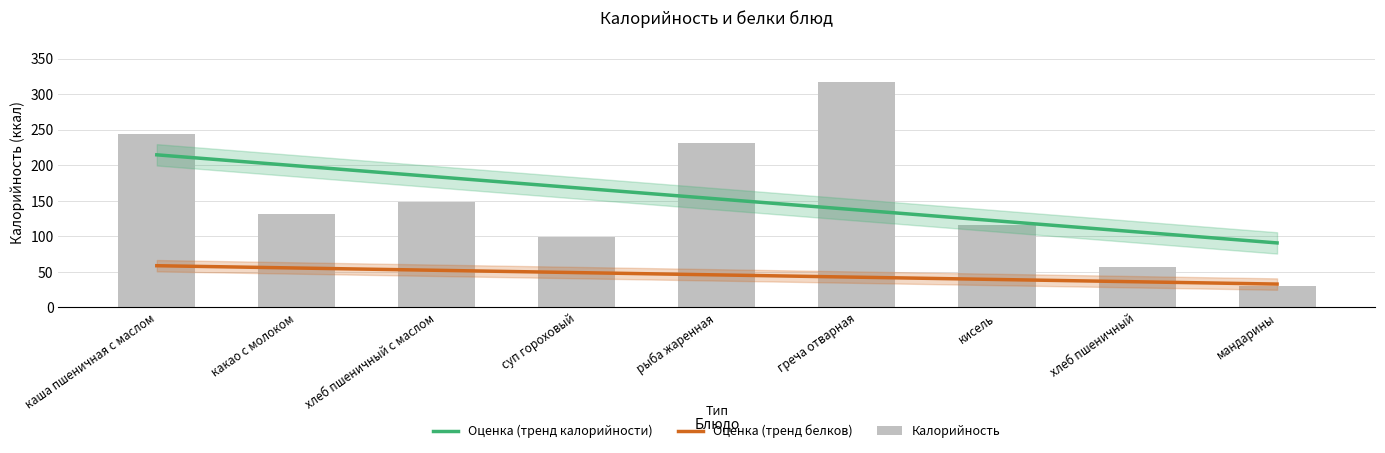

Between кисель and мандарины, which is larger?

кисель